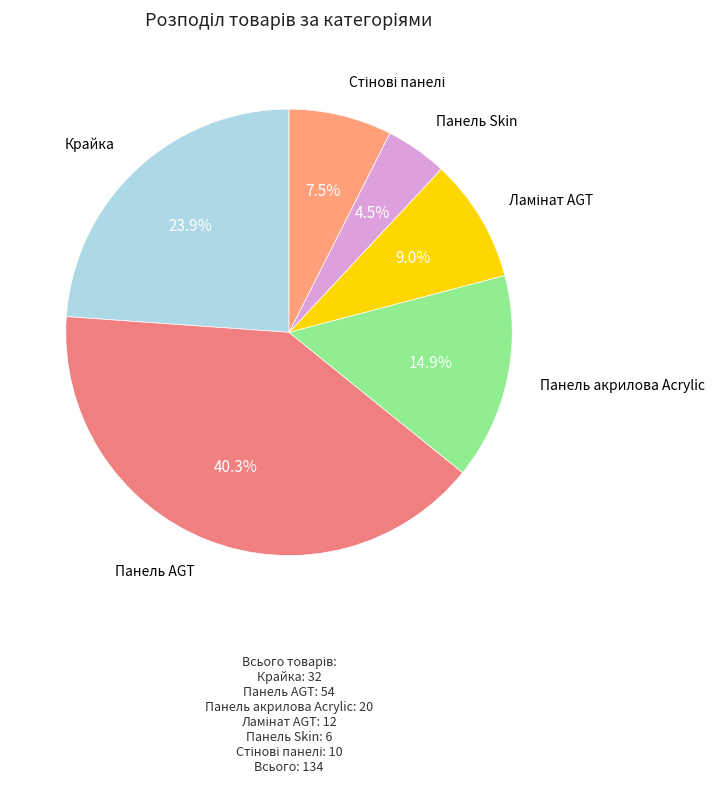

Rank the categories by value from highest to lowest.

Панель AGT, Крайка, Панель акрилова Acrylic, Ламінат AGT, Стінові панелі, Панель Skin